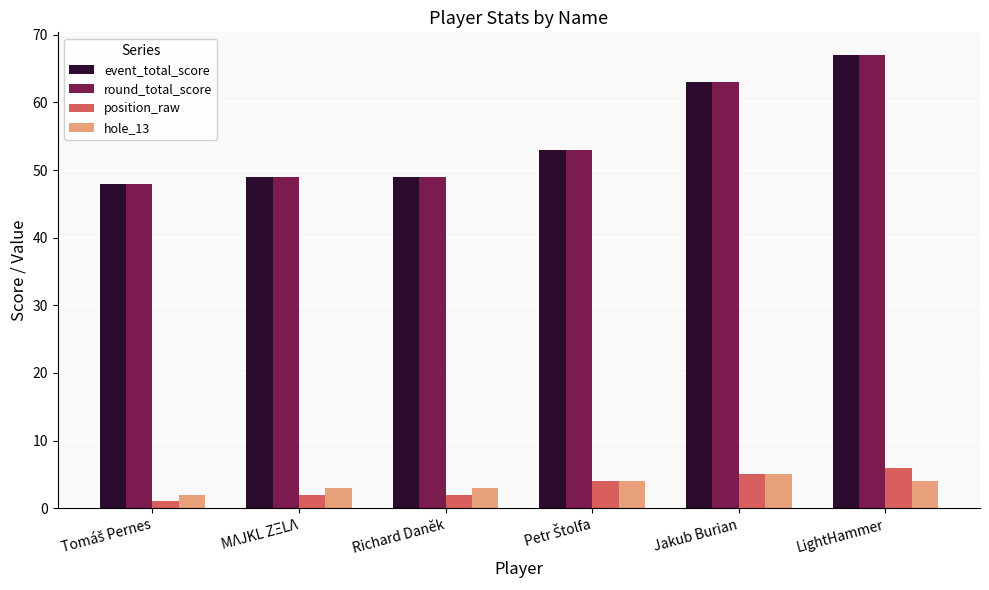

At how many categories does at least one series exceed 36?

6